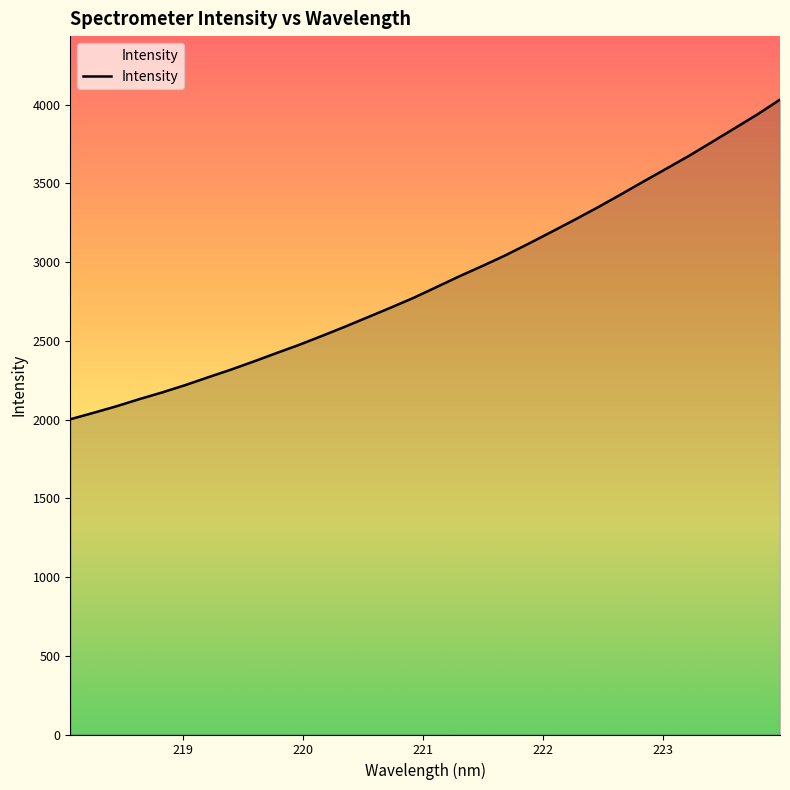

What is the smallest value displayed?

2002.1